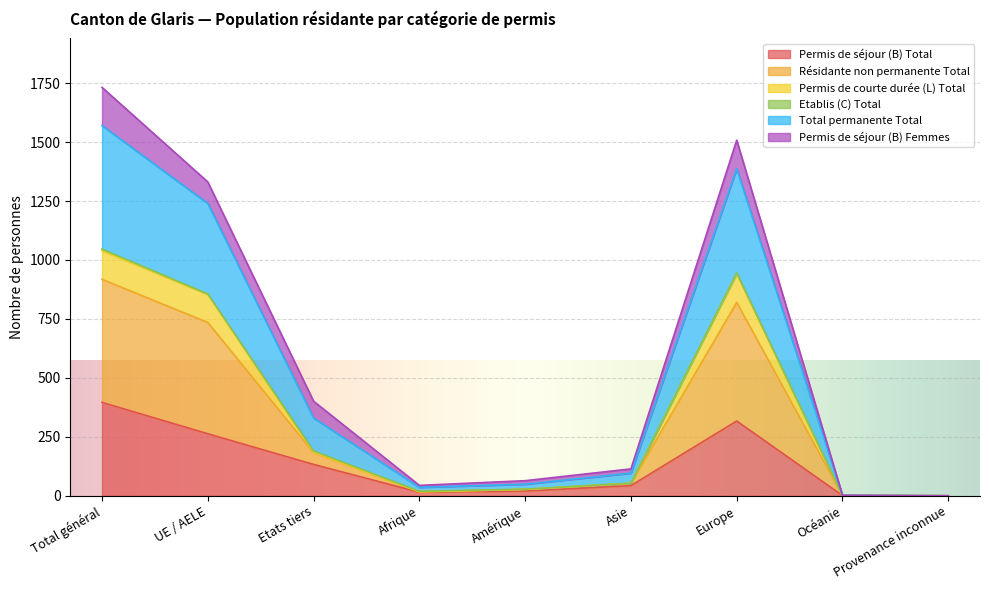

Does the chart display data point markers on the line(s)?

No